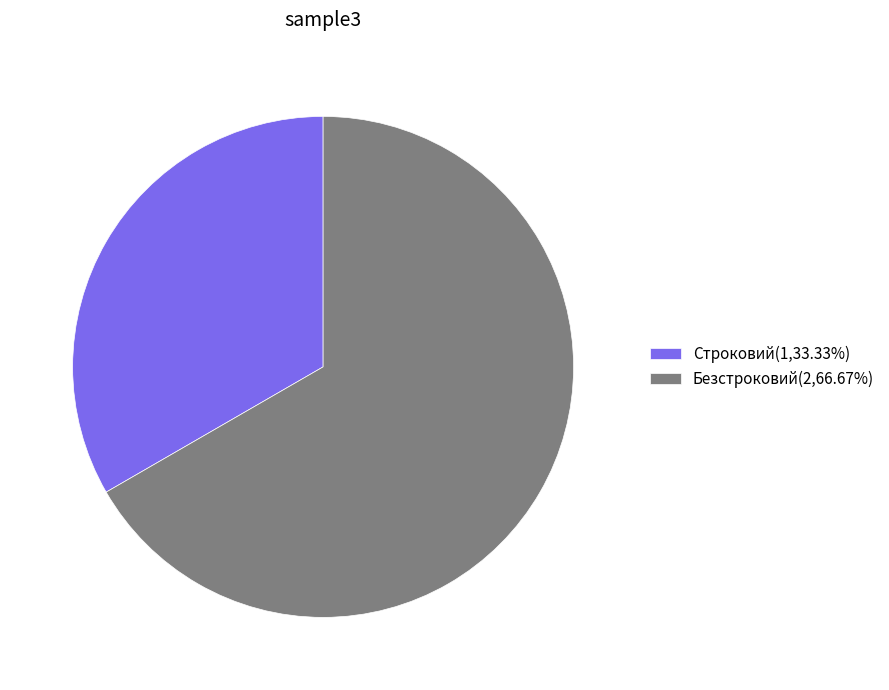

What is the ratio of the value at Безстроковий to the value at Строковий?

2.0